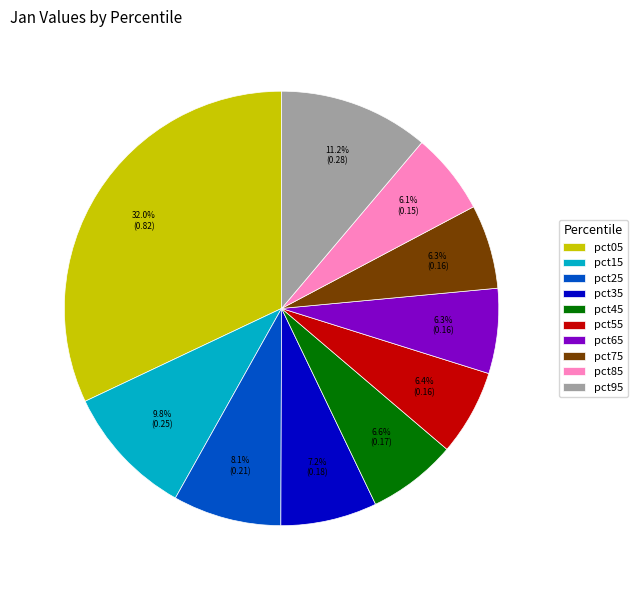

To the nearest percent, what portion does pct65 represent?

6%